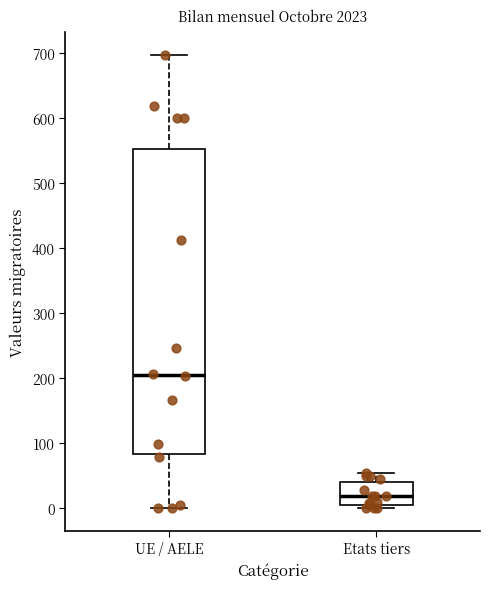

Where is the upper edge of the box for UE / AELE on the y-axis? The values are not printed on the chart, so give them approximately, as read against the axis.

550